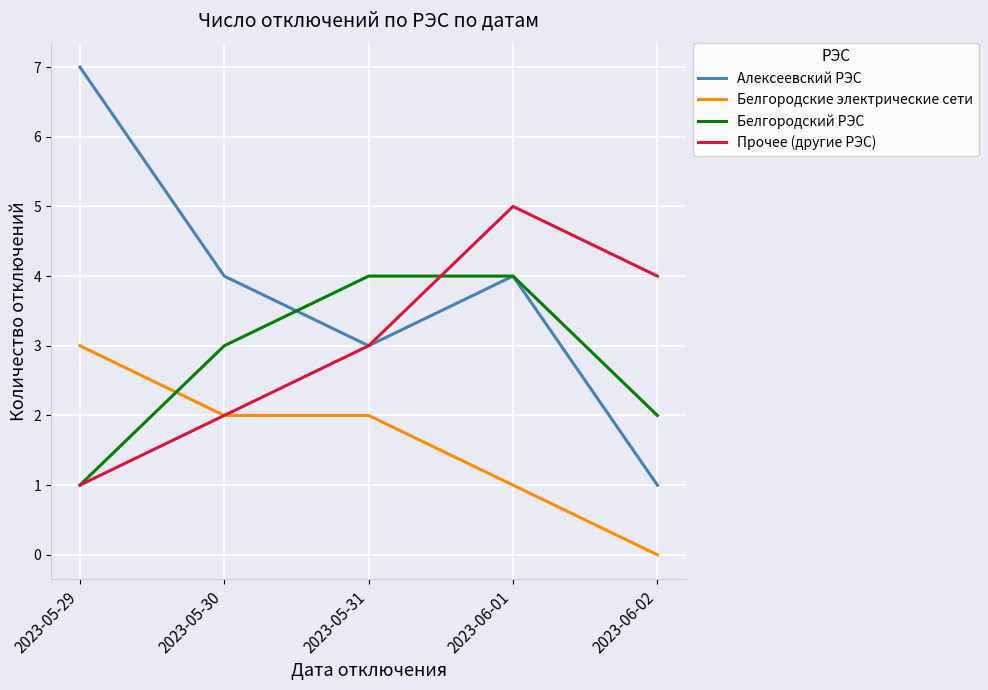

Read the Алексеевский РЭС value at 2023-06-01.

4